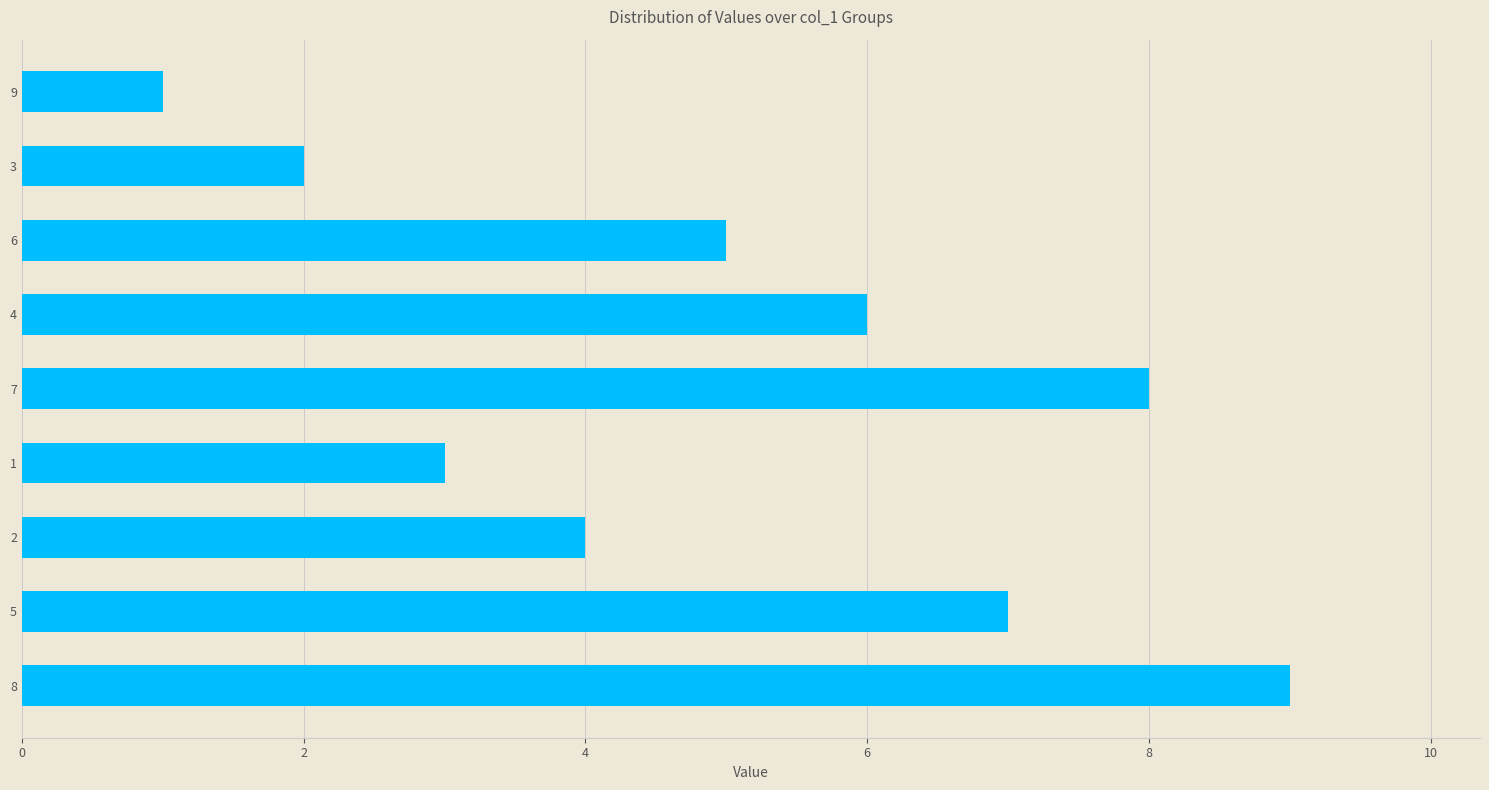

The value at 3 is 2. True or false?

True